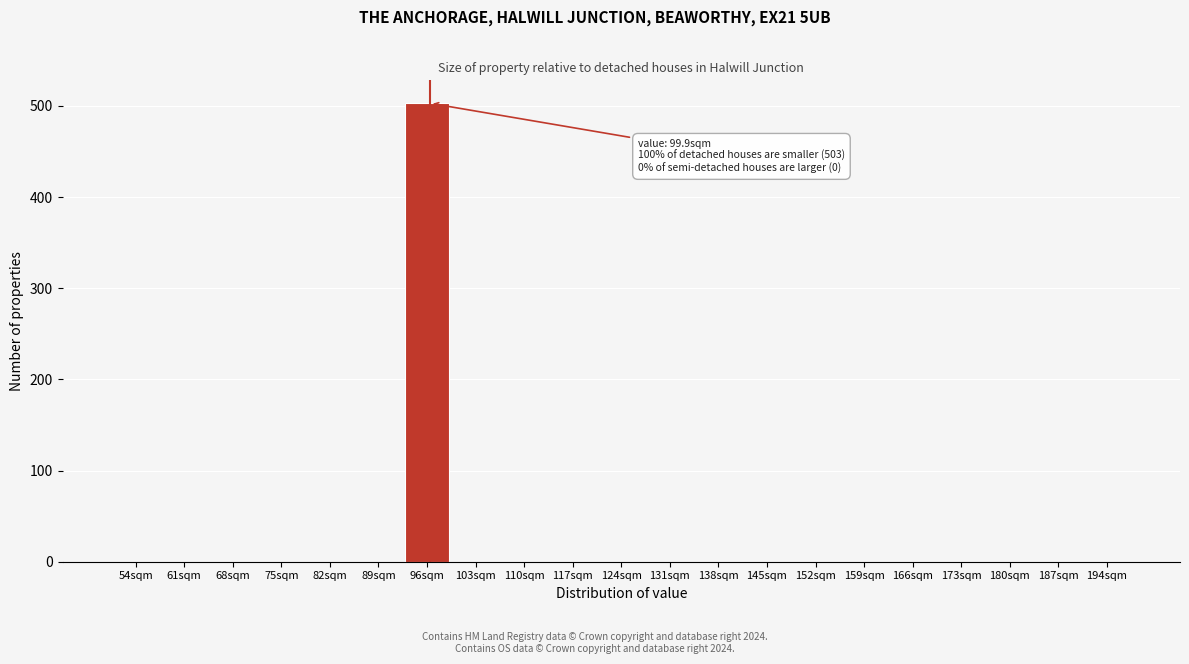

Reading right to left, transcribe all the data shown in this chart.

194sqm=0	187sqm=0	180sqm=0	173sqm=0	166sqm=0	159sqm=0	152sqm=0	145sqm=0	138sqm=0	131sqm=0	124sqm=0	117sqm=0	110sqm=0	103sqm=0	96sqm=503	89sqm=0	82sqm=0	75sqm=0	68sqm=0	61sqm=0	54sqm=0